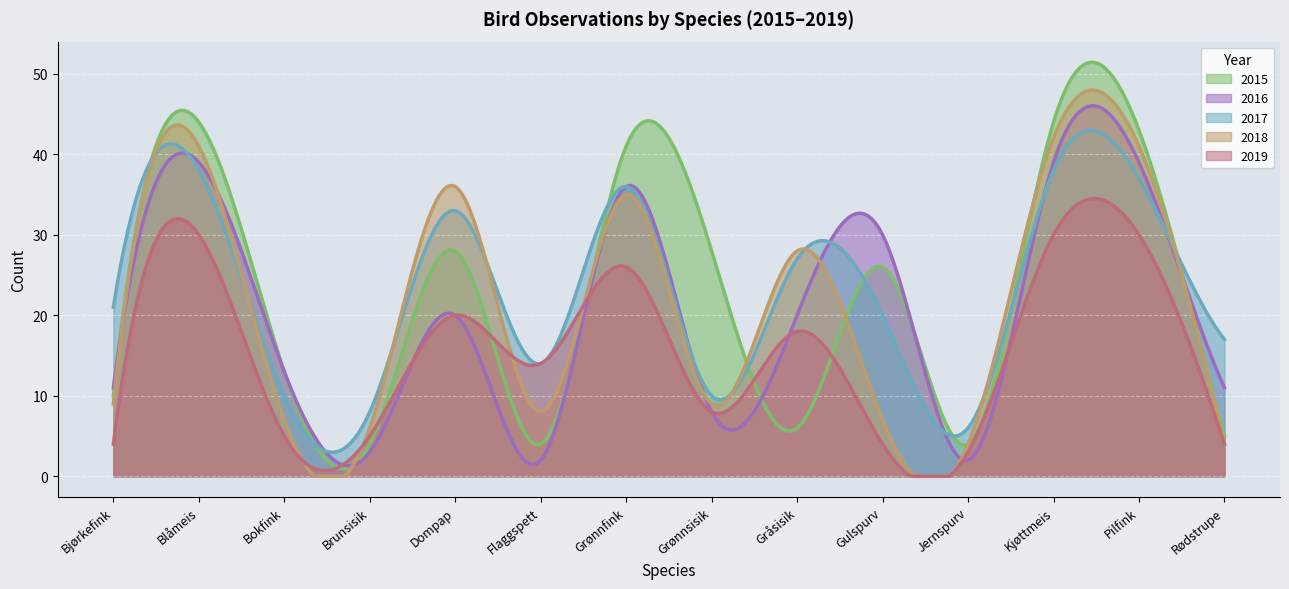

List the labels in order of 2017 value, largest first.

Blåmeis, Kjøttmeis, Pilfink, Grønnfink, Dompap, Gråsisik, Bjørkefink, Gulspurv, Rødstrupe, Flaggspett, Bokfink, Grønnsisik, Brunsisik, Jernspurv